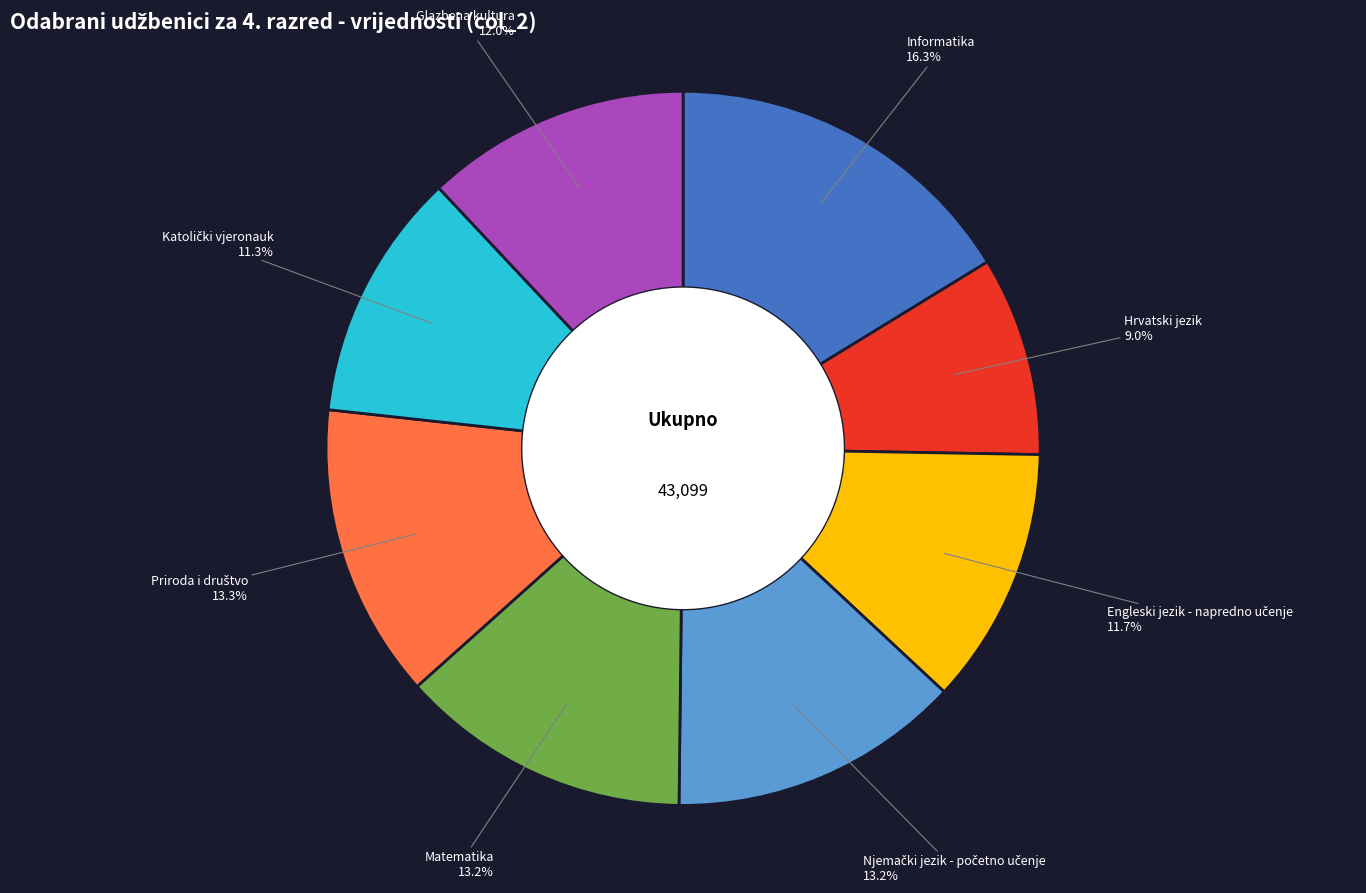

To the nearest percent, what percentage of the pie is Glazbena kultura?

12%